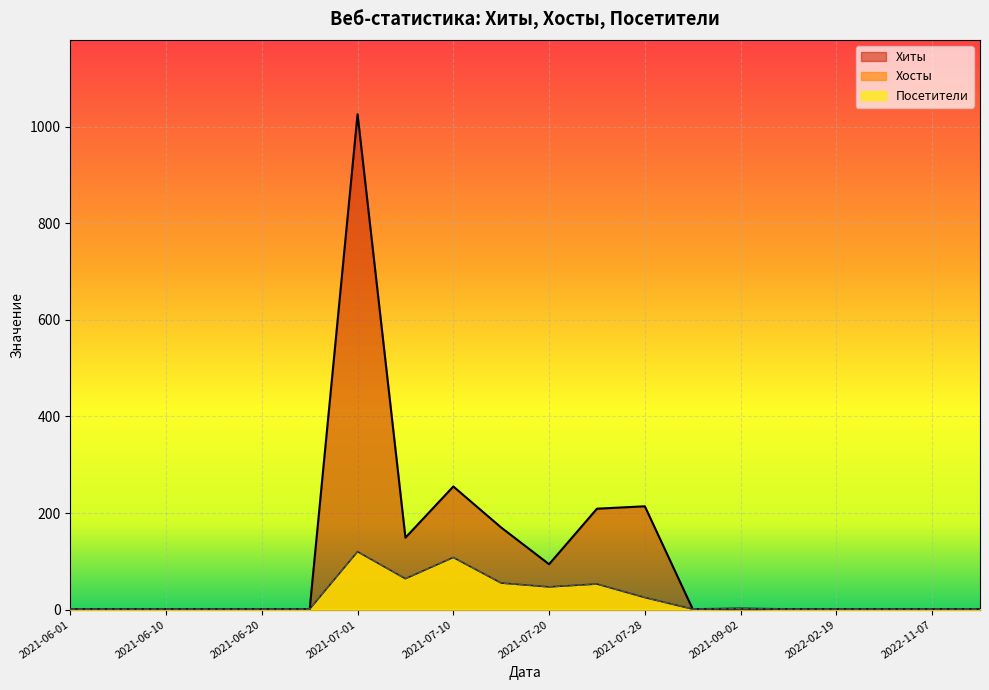

How many values in the Хиты series exceed 1?

8